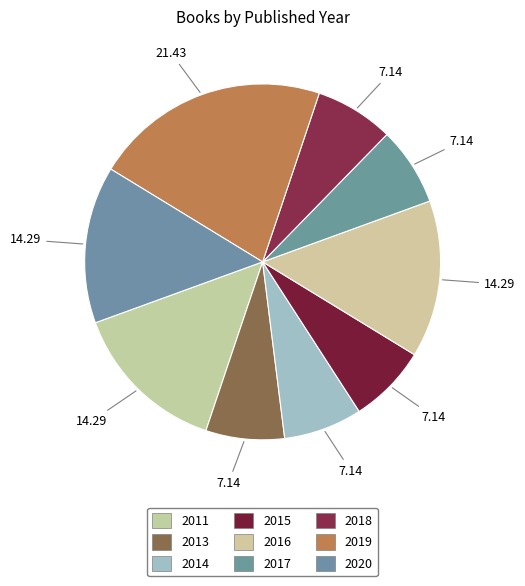

What percentage is the 2020 slice, to the nearest percent?

14%